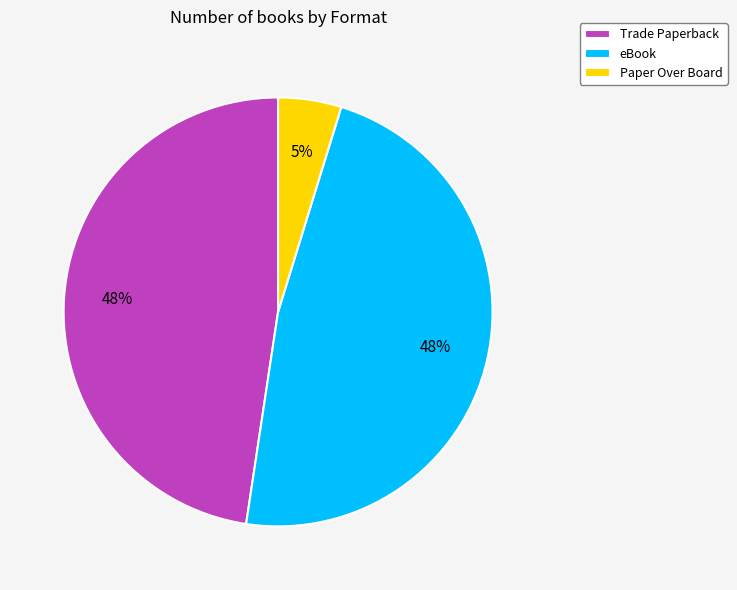

Do eBook and Trade Paperback together represent more than half of the pie?

Yes